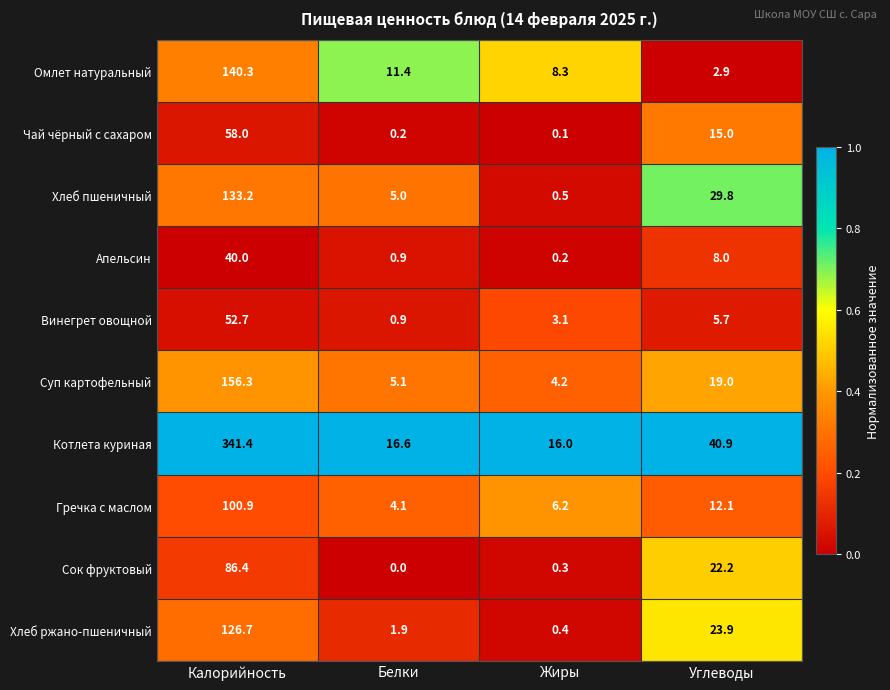

What is the maximum value for Апельсин?

40.0